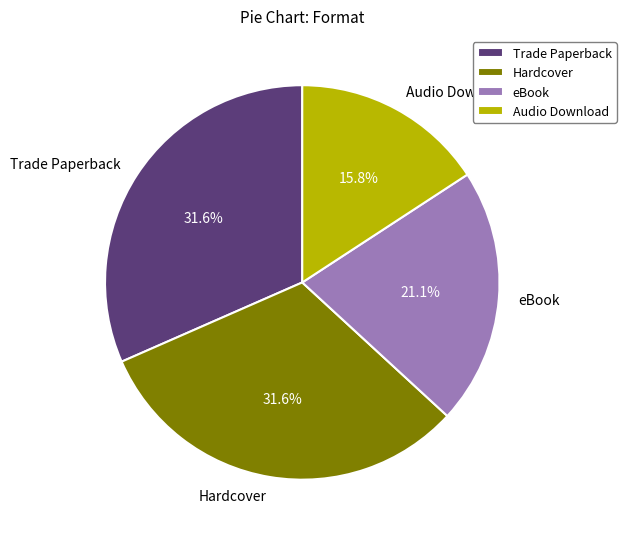

The Hardcover slice represents 32% of the pie. True or false?

True